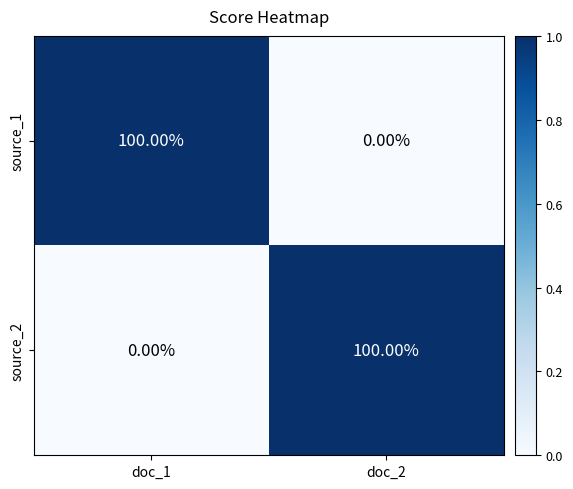

What is the difference between the maximum and minimum values in the source_2 series?

100